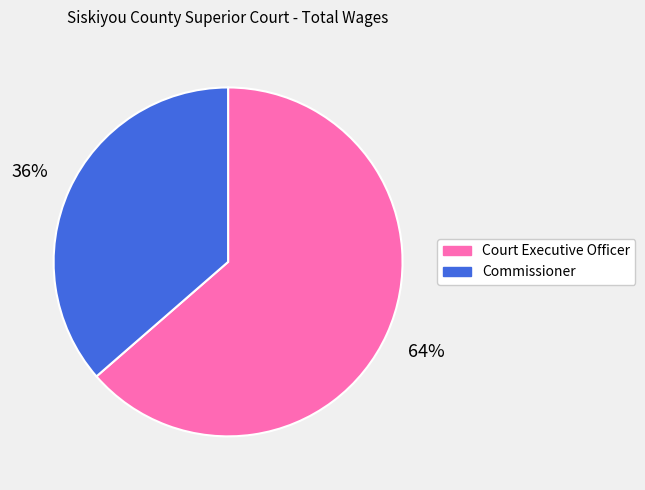

Count the number of slices in the pie.

2